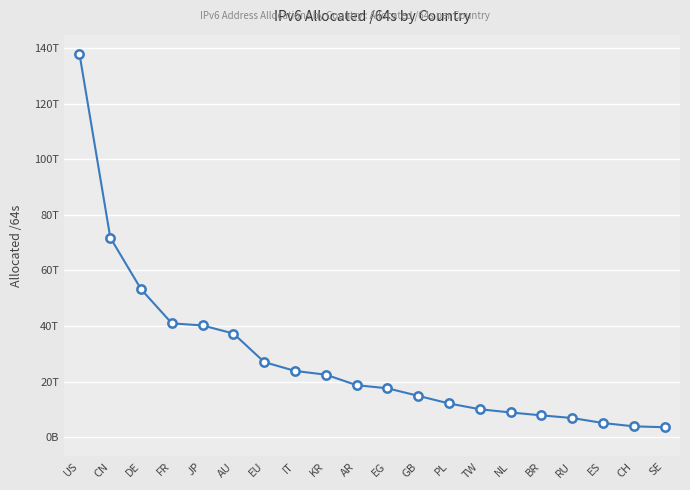

Which category has the highest value across all series?

US